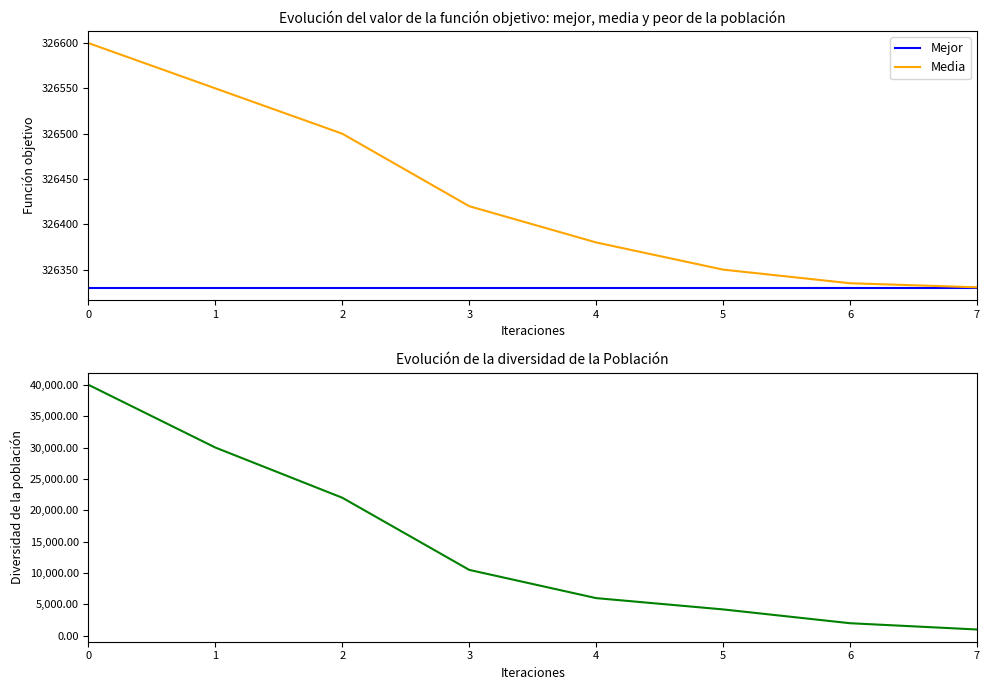

The Media series shows 326335.0 at 6. True or false?

True